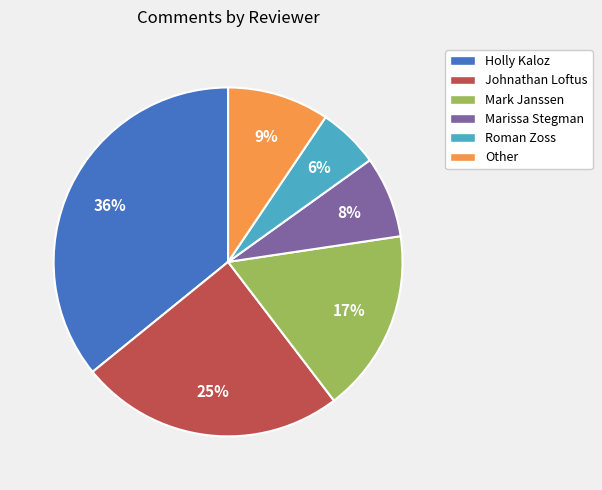

Between Marissa Stegman and Other, which is larger?

Other